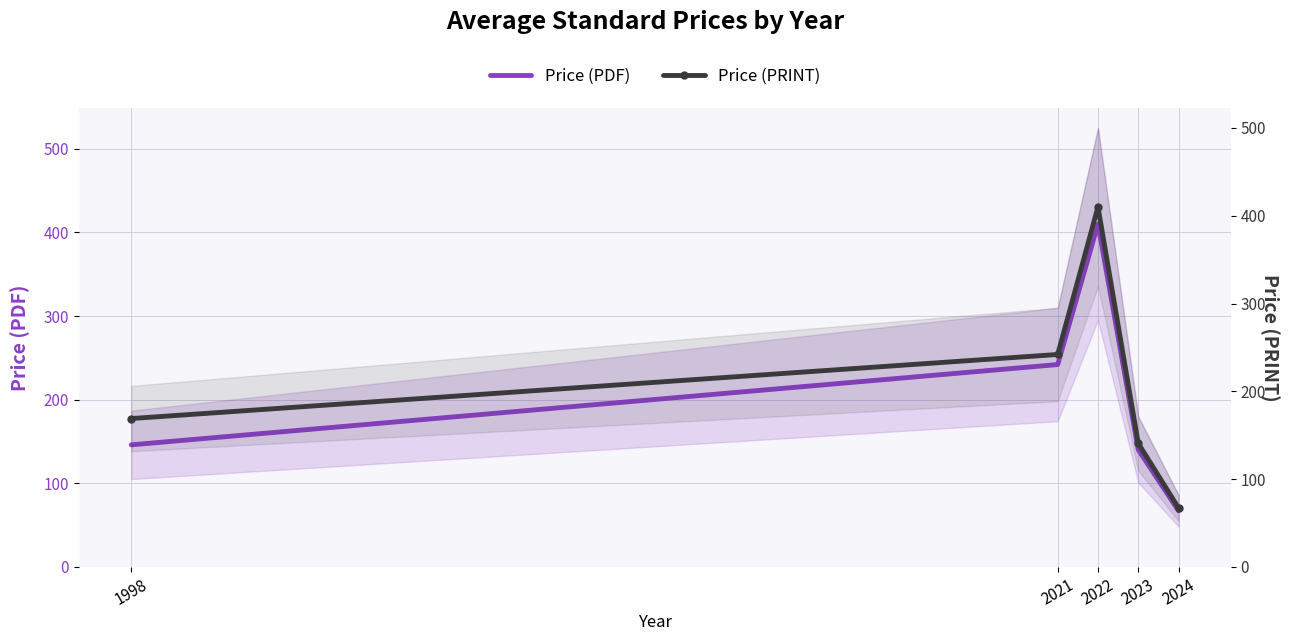

The Price (PRINT) series shows 32.5 at 2024. True or false?

False